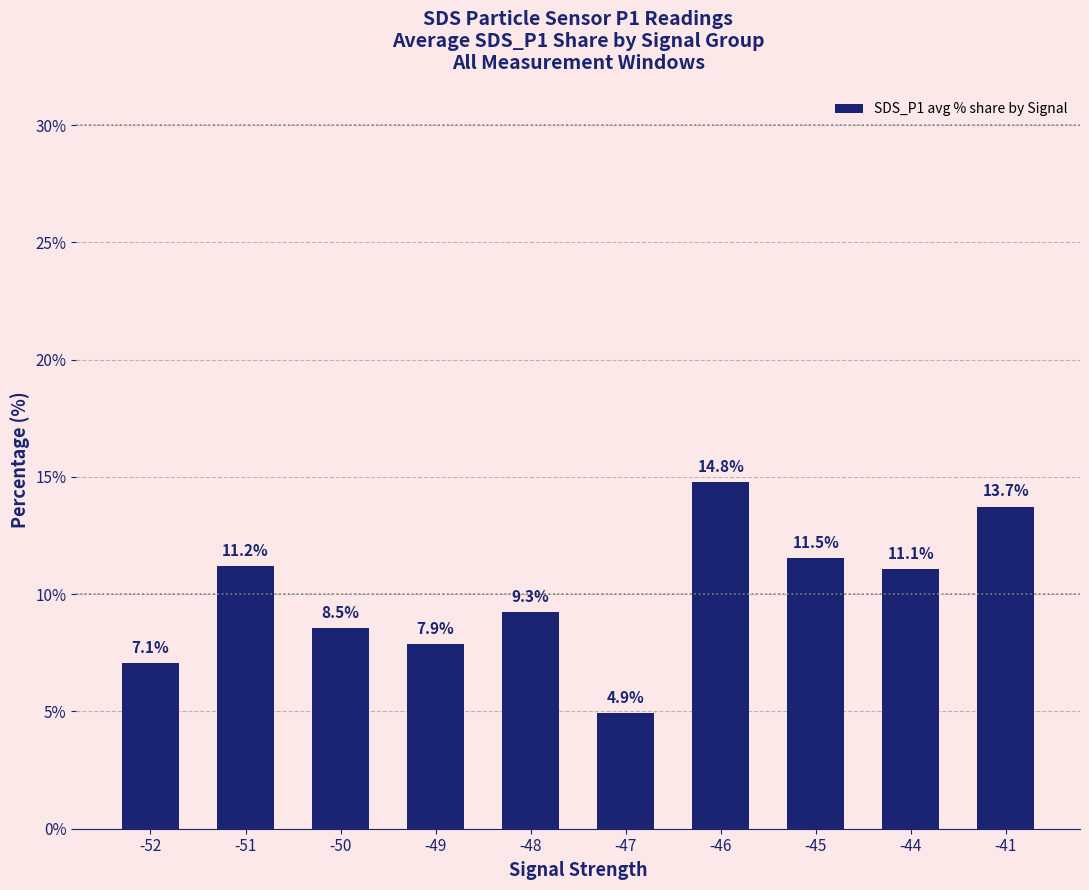

Is it true that the value at -48 is 9.3?

True